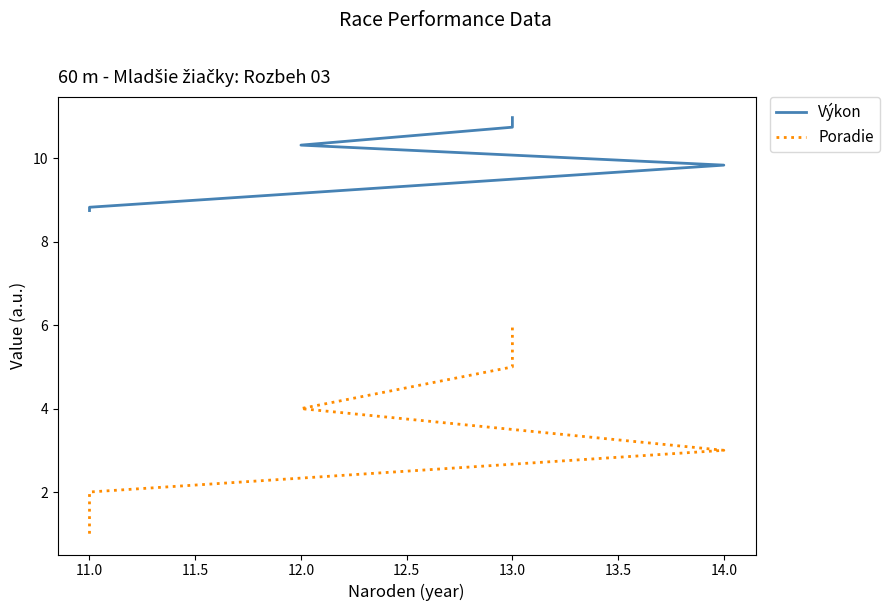

Which has a higher value, 14.0 or 11.0?

14.0